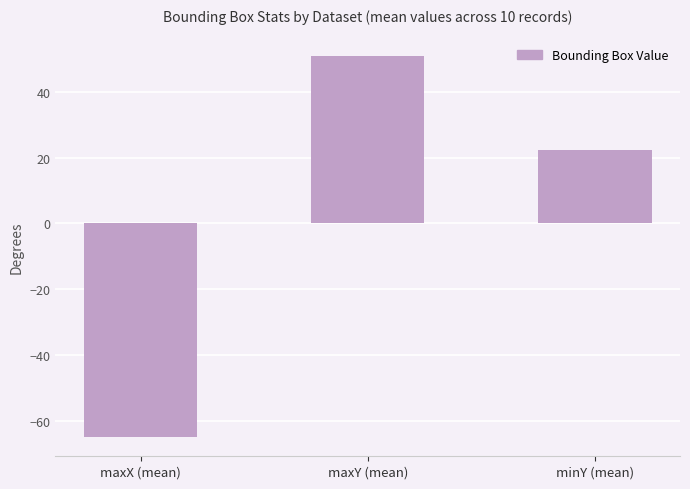

How many series are shown in this chart?

1